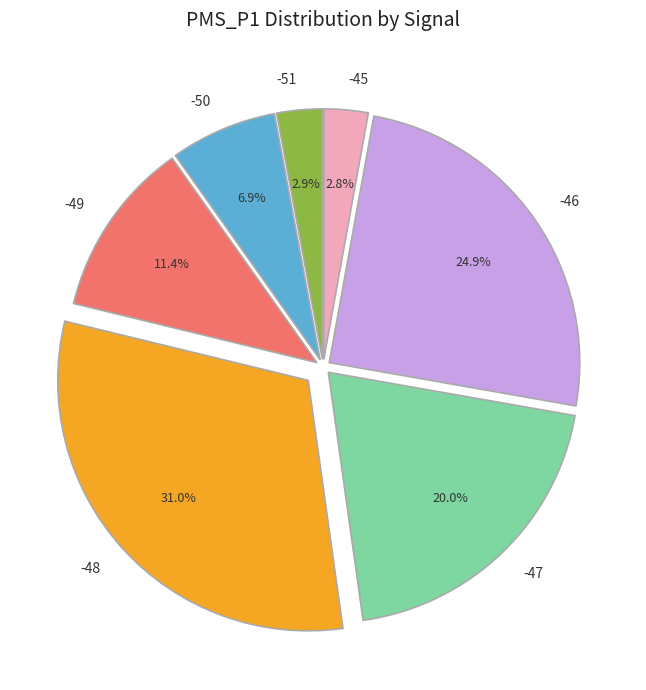

What is the ratio of the value at -49 to the value at -46?

0.5